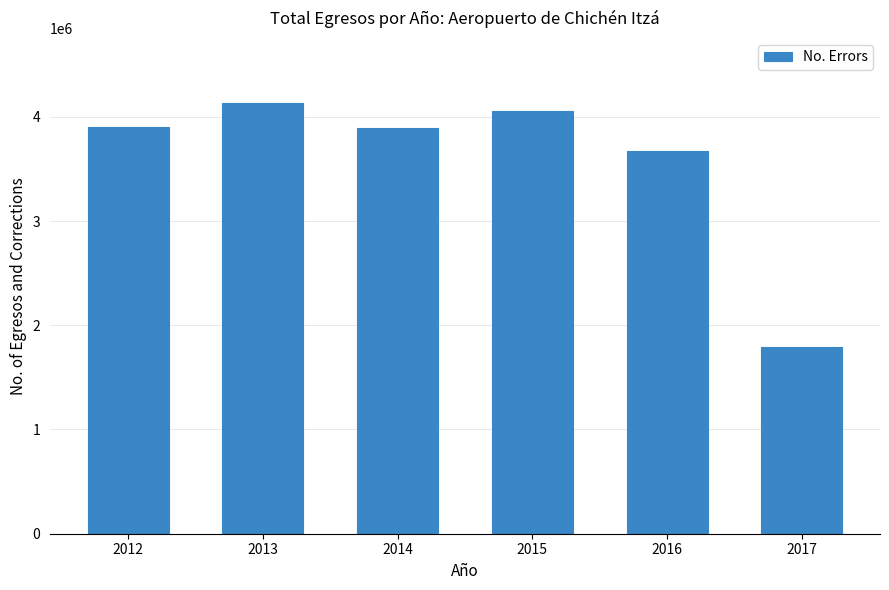

What is the minimum value shown in the chart?

1793466.7